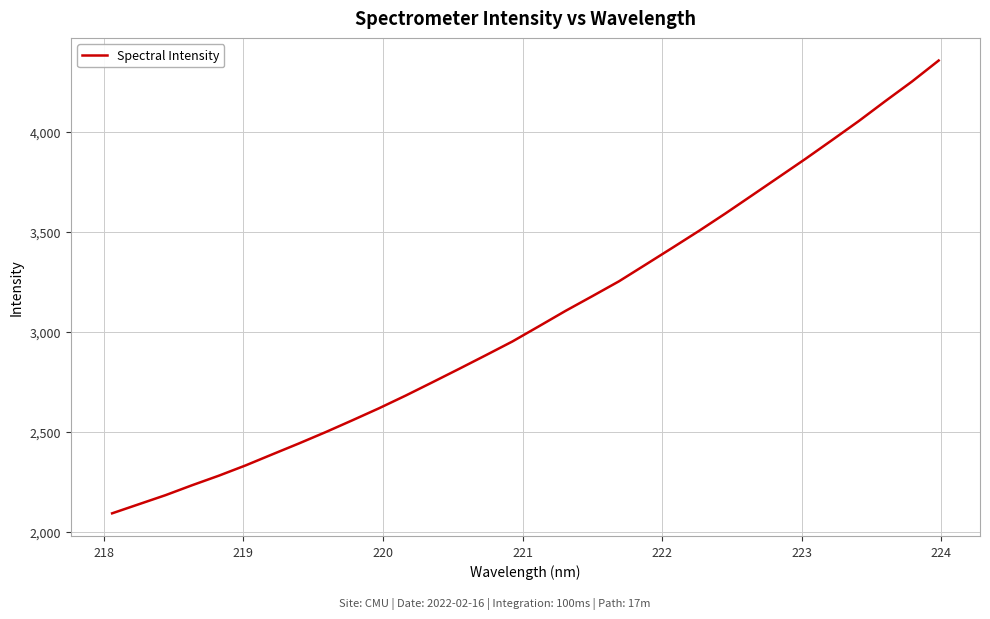

Does the chart have visible grid lines?

Yes